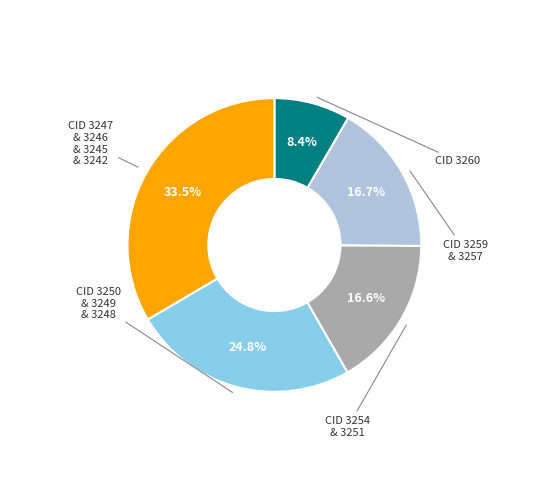

Does any single category account for the majority?

No